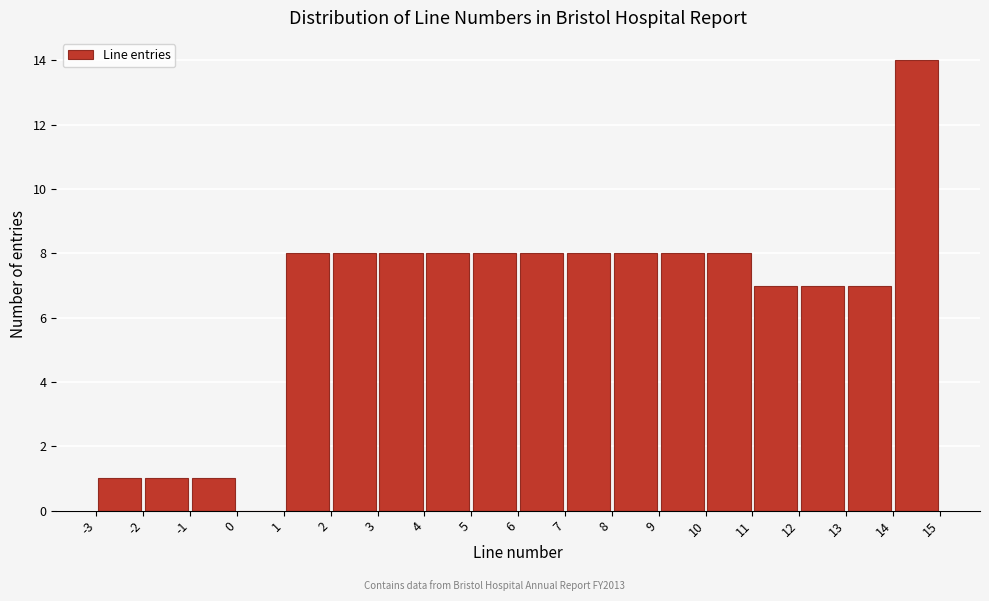

Reading left to right, list every bar in this chart as the range it spans on the x-axis followed by its height. The values are not printed on the chart, so give them approximately, as read against the axis.

-3 to -2: 1
-2 to -1: 1
-1 to 0: 1
0 to 1: 0
1 to 2: 8
2 to 3: 8
3 to 4: 8
4 to 5: 8
5 to 6: 8
6 to 7: 8
7 to 8: 8
8 to 9: 8
9 to 10: 8
10 to 11: 8
11 to 12: 7
12 to 13: 7
13 to 14: 7
14 to 15: 14